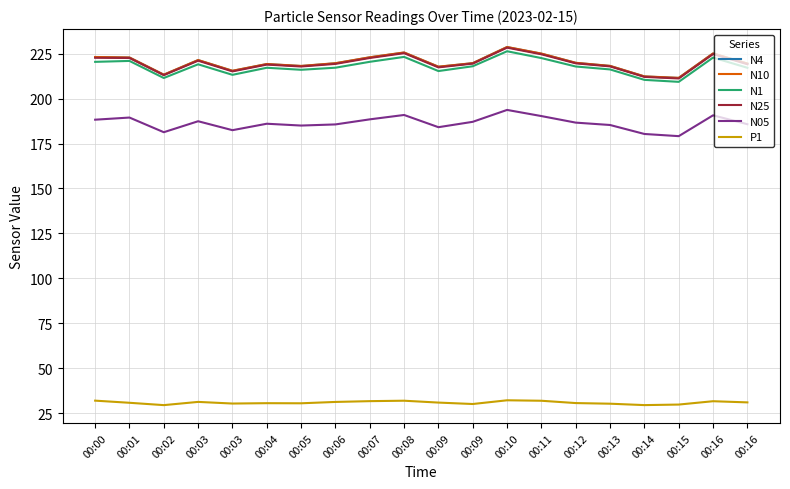

Is the value of N10 at 00:11 greater than the value of P1 at 00:10?

Yes